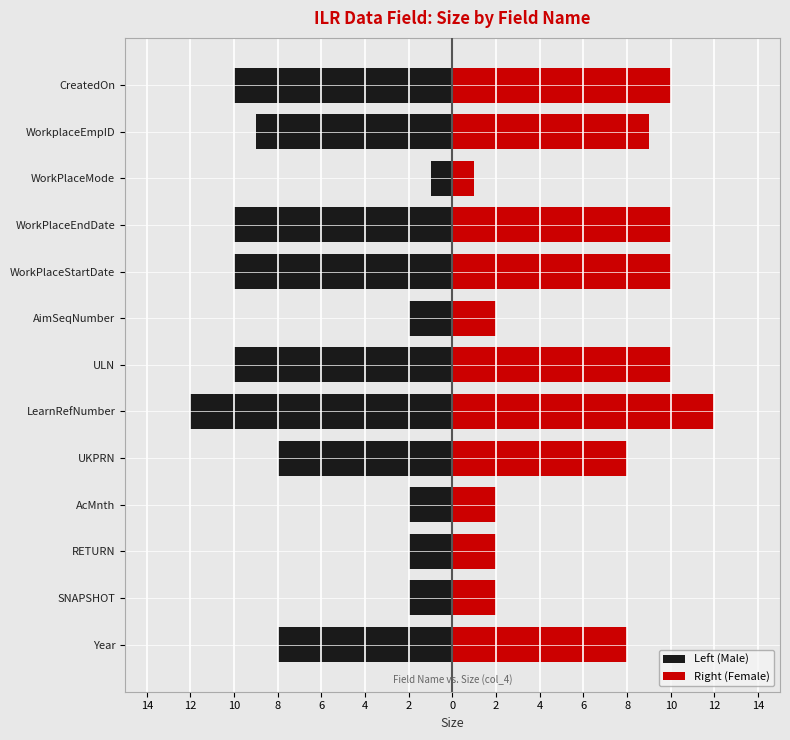

How many bars are there in total?

26